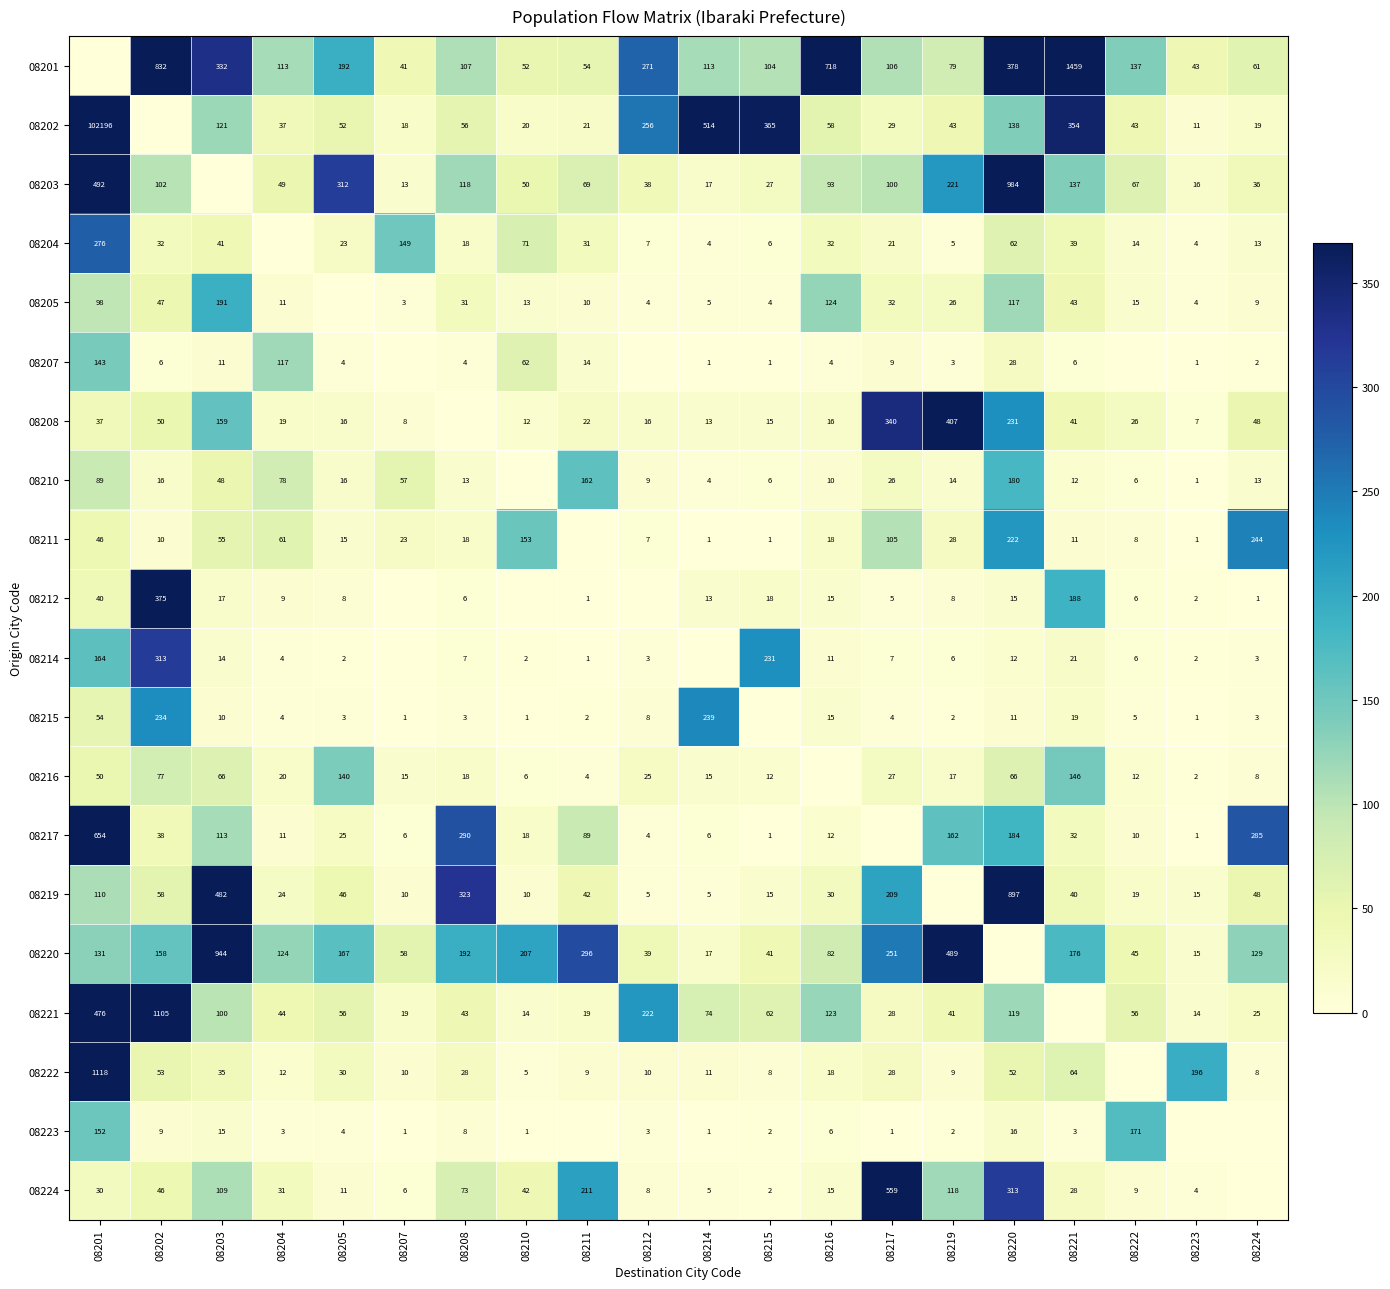

How many distinct data groups are displayed?

20